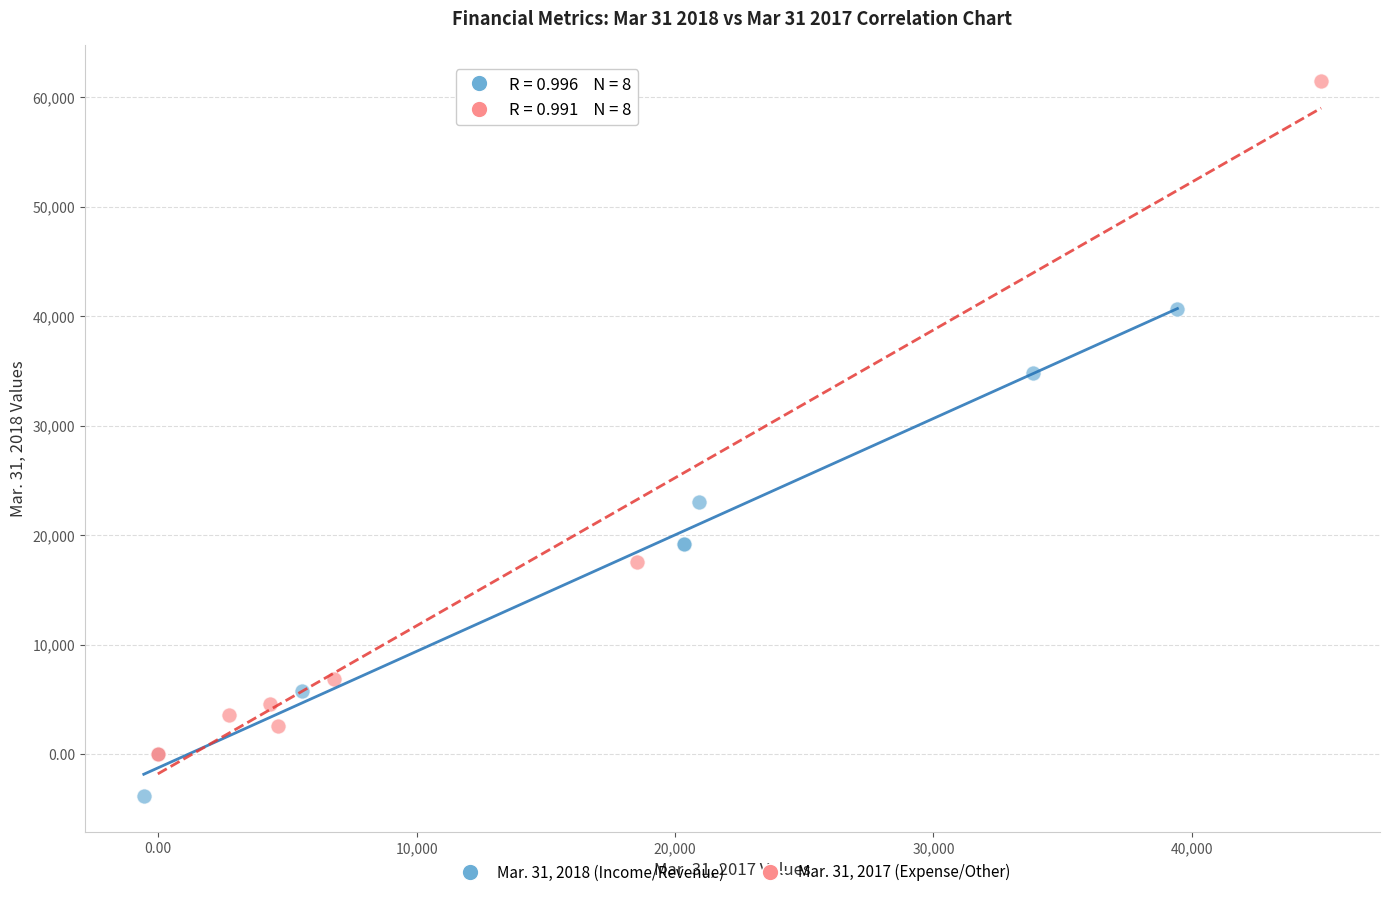

What are all the series names shown in the legend?

Mar. 31, 2018 (Income/Revenue), Mar. 31, 2017 (Expense/Other)